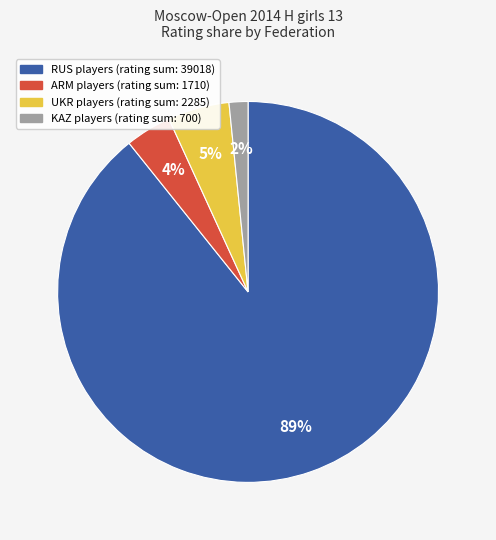

Is there a majority slice in this chart?

Yes